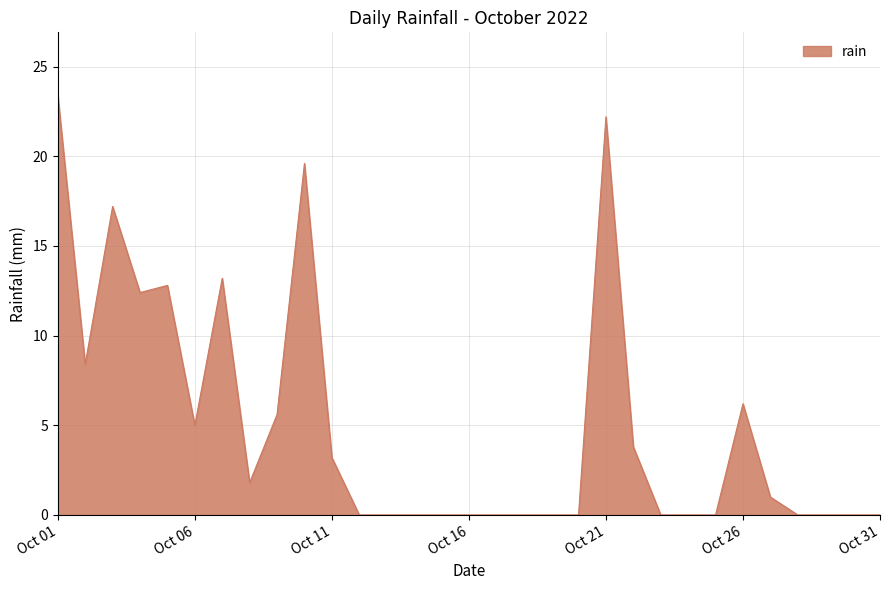

What is the difference between the maximum and minimum values?

23.4